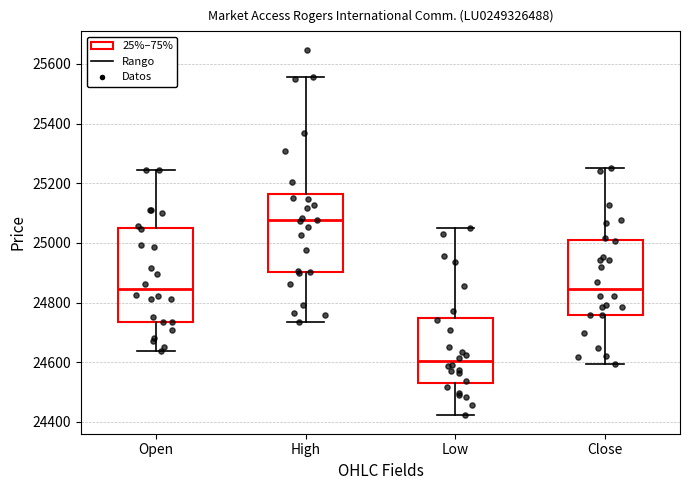

Reading left to right, transcribe this box plot: for each box, give where its median line is, the range the box spans, and where its two whiskers end, as read against the y-axis. The values are not printed on the chart, so give them approximately, as read against the axis.

Open: median 24840, box 24740 to 25060, whiskers 24640 to 25240
High: median 25080, box 24900 to 25160, whiskers 24740 to 25560
Low: median 24600, box 24540 to 24760, whiskers 24420 to 25060
Close: median 24840, box 24760 to 25000, whiskers 24600 to 25260